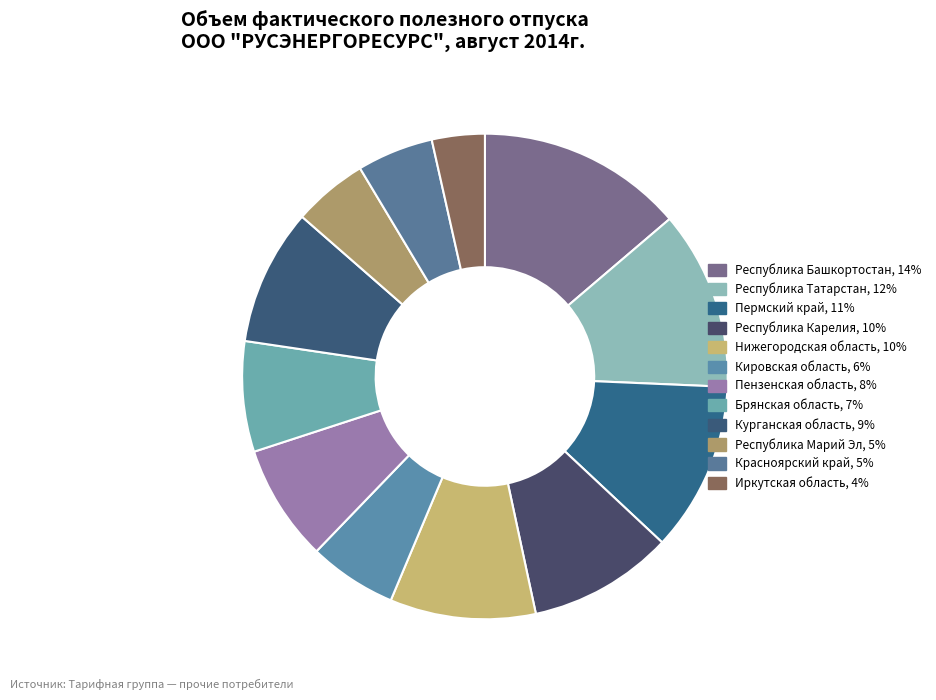

Which slice is the smallest?

Иркутская область